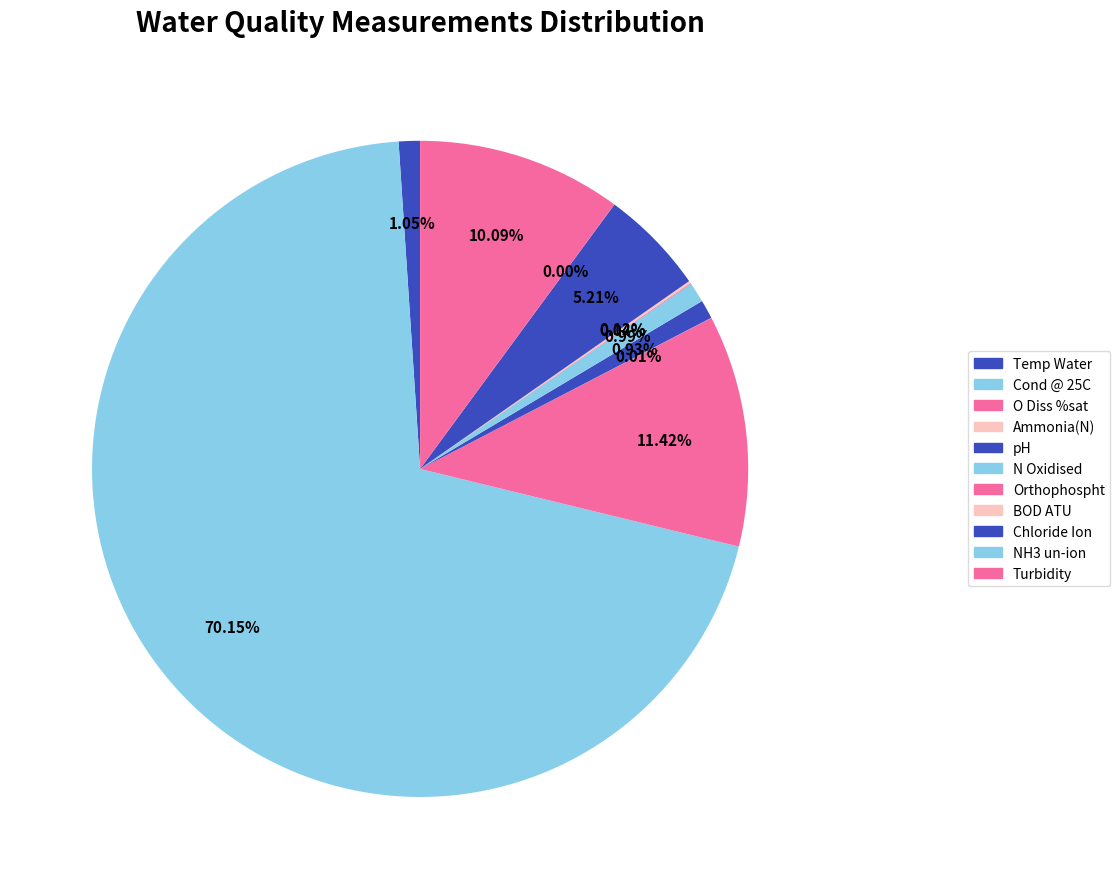

Does any single category account for the majority?

Yes